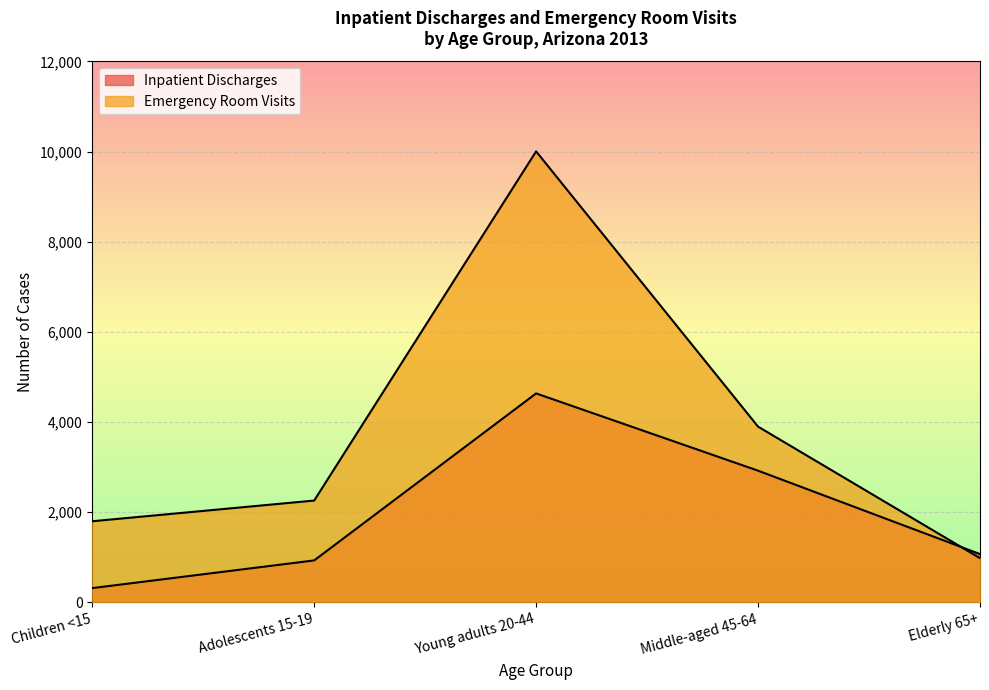

What is the total value across all series at Young adults 20-44?

14641